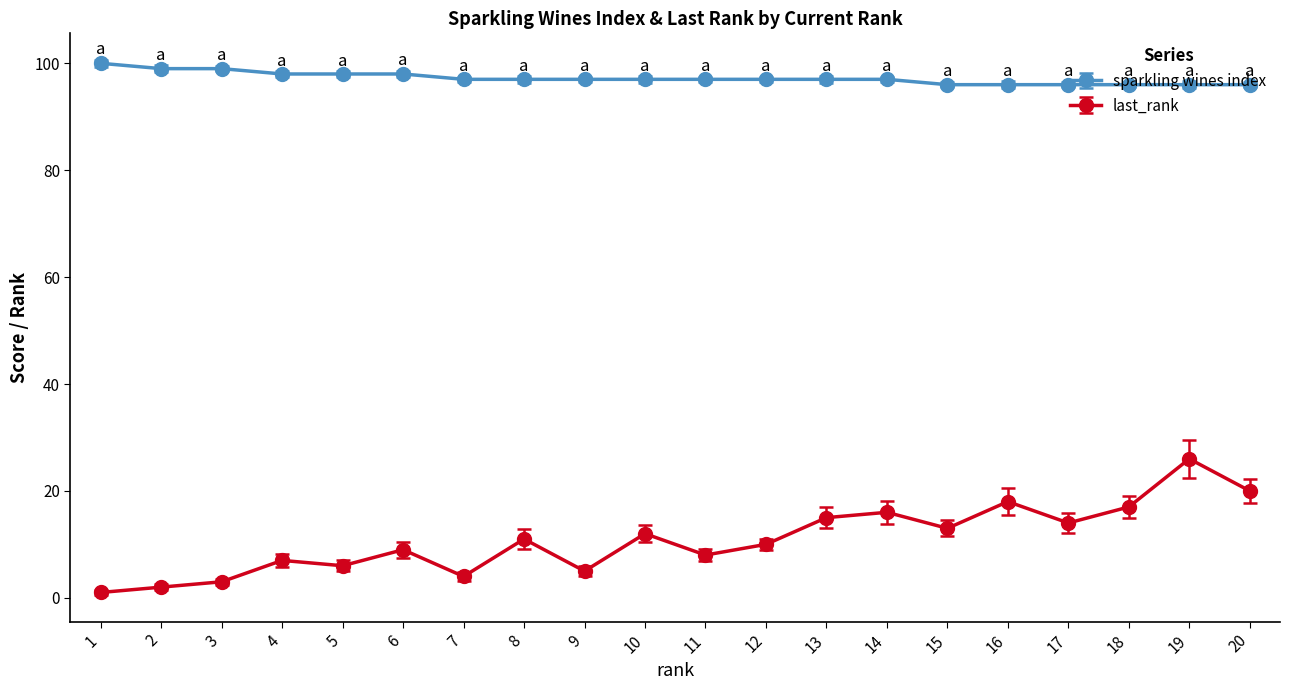

List the series in order of their peak value, lowest first.

last_rank, sparkling wines index